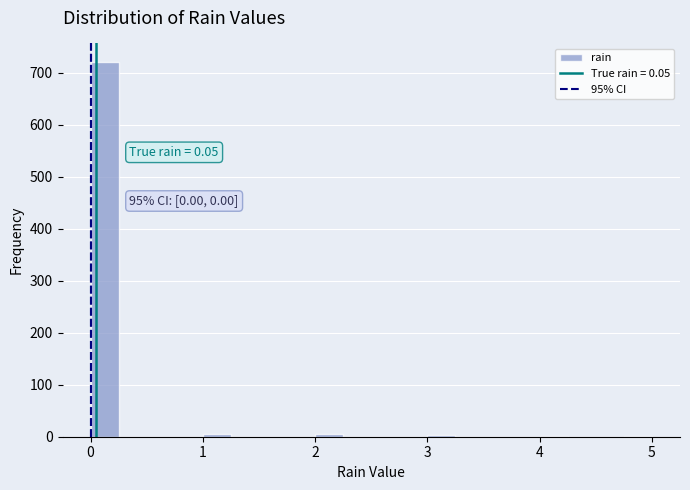

Read against the x-axis, roughly where is the centre of the tallest bar?

0.1